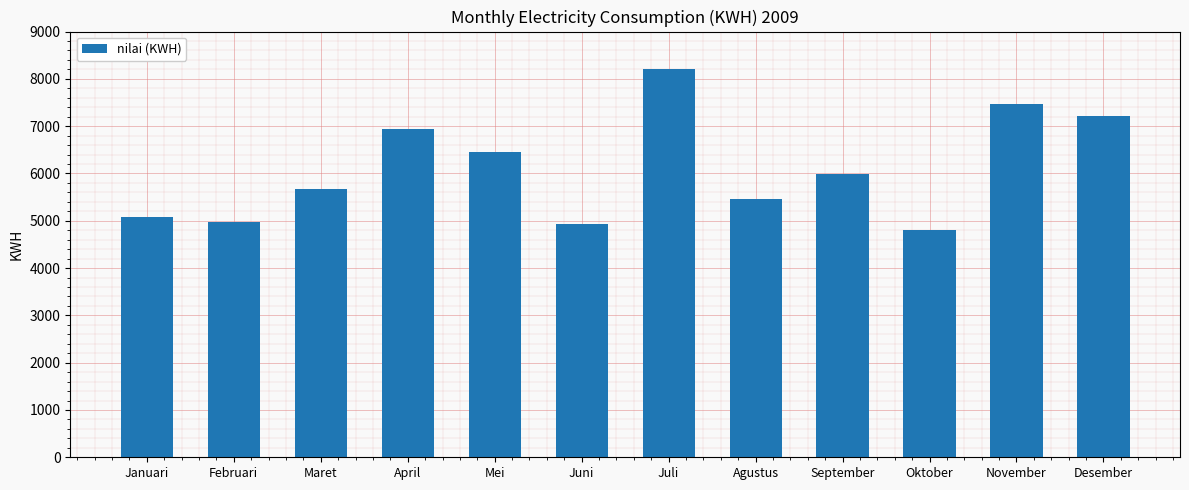

What is the label of the 2nd bar from the left?

Februari